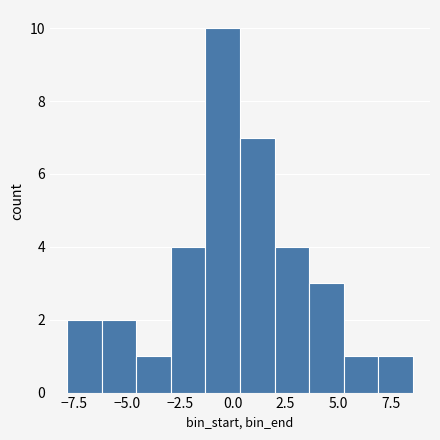

Read against the x-axis, roughly where is the centre of the tallest bar?

-0.5